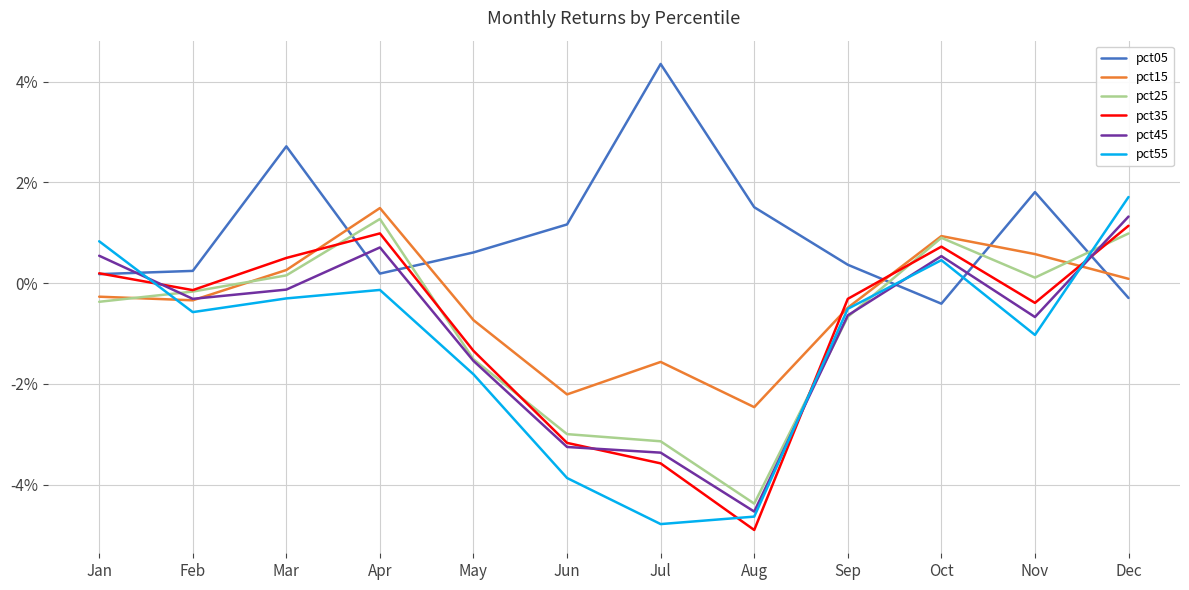

How many times do pct35 and pct45 cross each other?

4